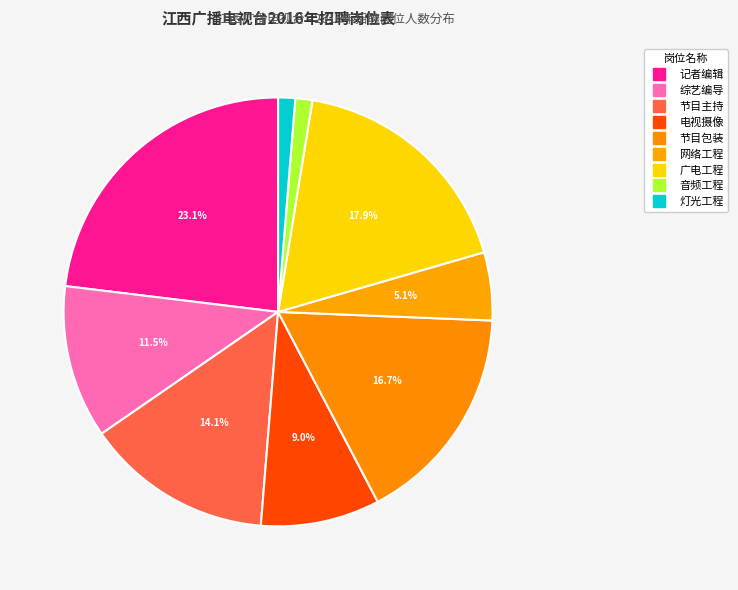

What is the largest slice in the pie chart?

记者编辑